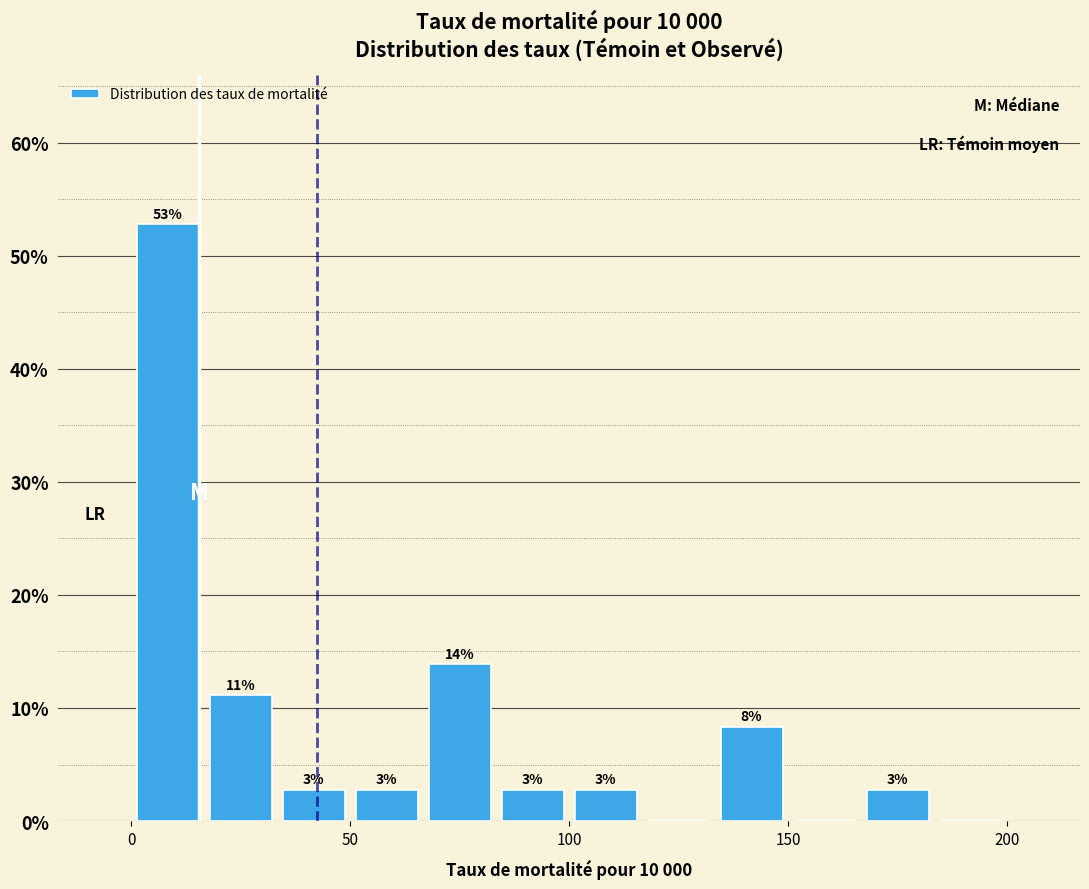

Around what value on the x-axis is the tallest bar? Give the approximate position of its centre, as read against the axis.

10